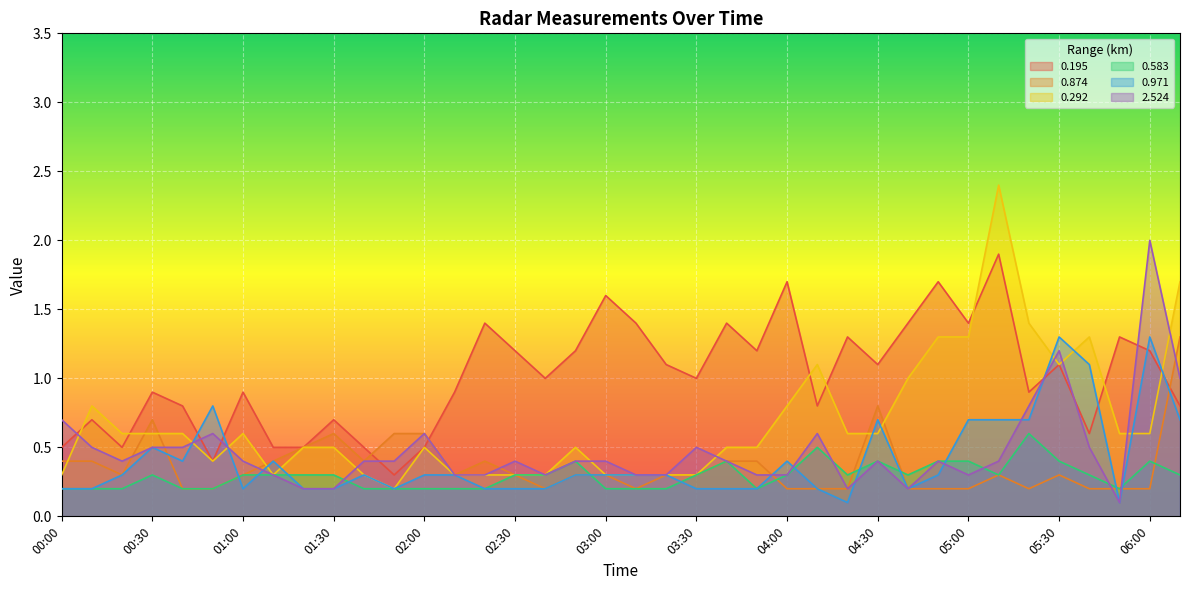

What is the difference between the 0.292 values at 00:20 and 03:10?

0.3